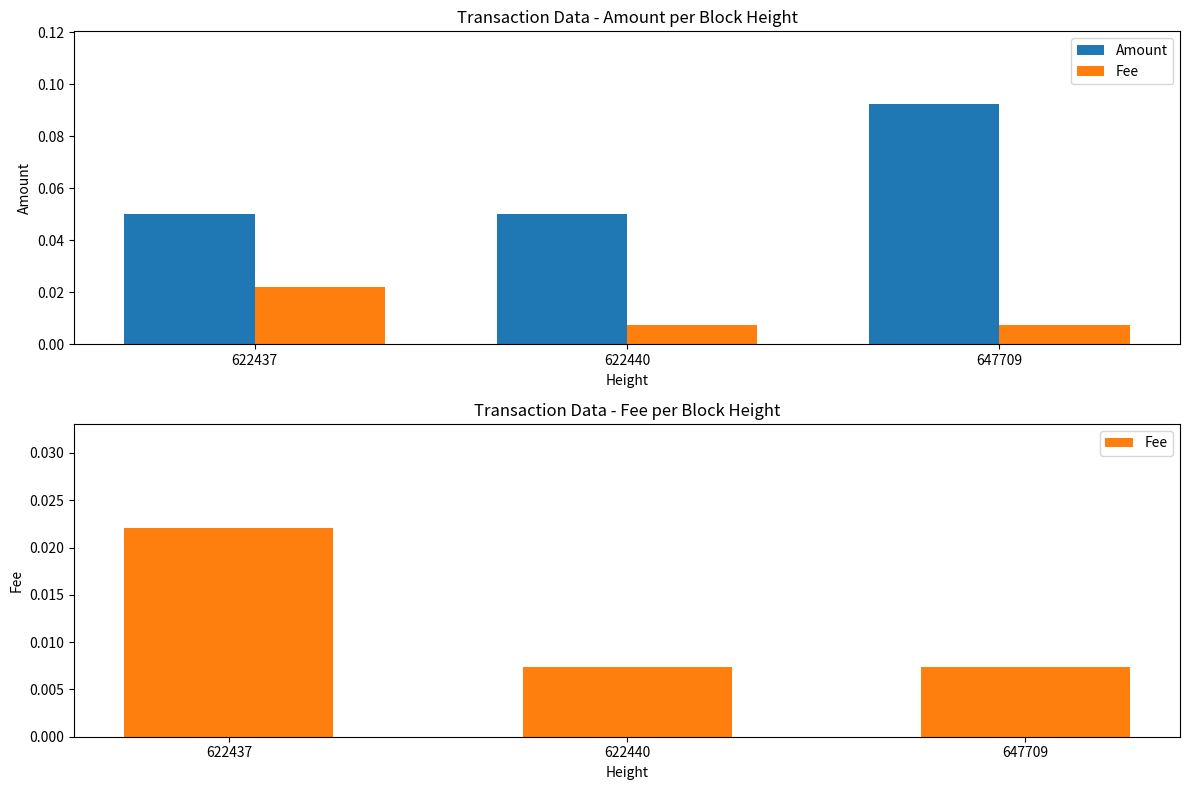

Reading left to right, list all the values displayed in this chart.

Amount: 0.1	0.1	0.1
Fee: 0.0	0.0	0.0